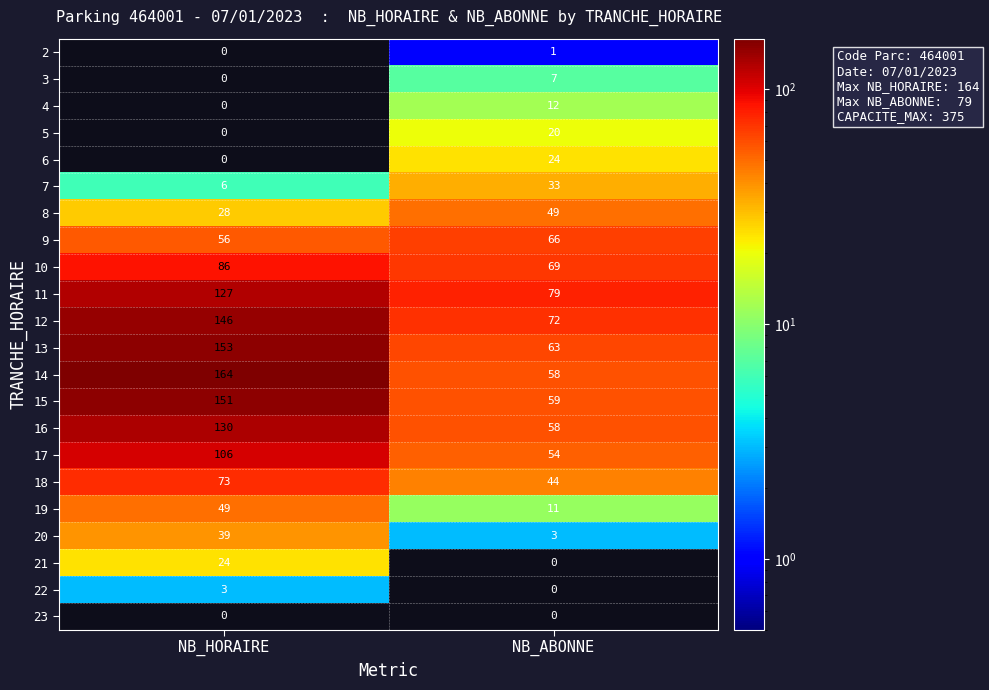

What is the greatest value displayed?

164